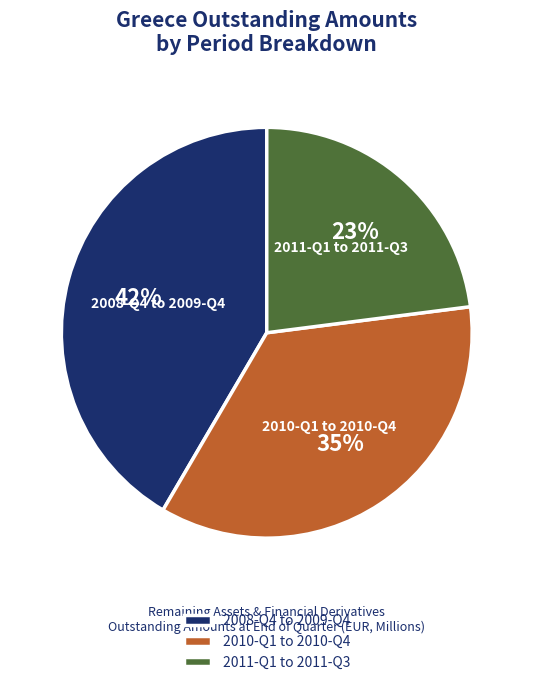

Does any single category account for the majority?

No